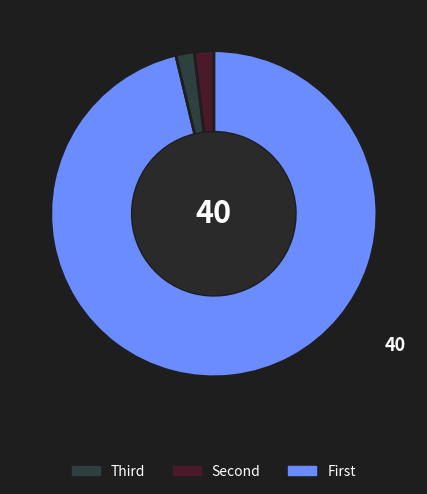

Is there a majority slice in this chart?

Yes